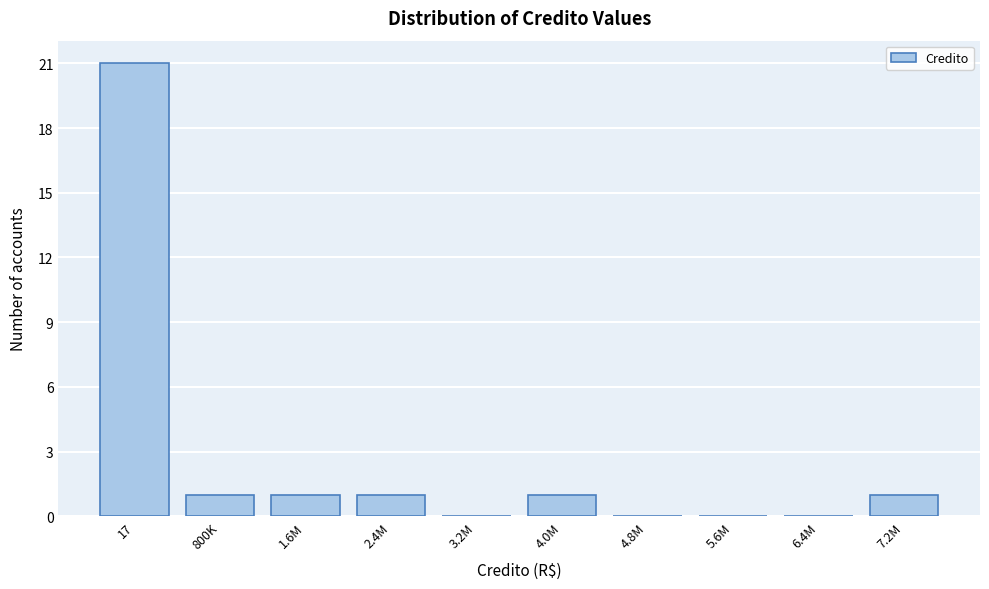

Reading right to left, what are all the values shown in this chart?

7.2M=1	6.4M=0	5.6M=0	4.8M=0	4.0M=1	3.2M=0	2.4M=1	1.6M=1	800K=1	17=21